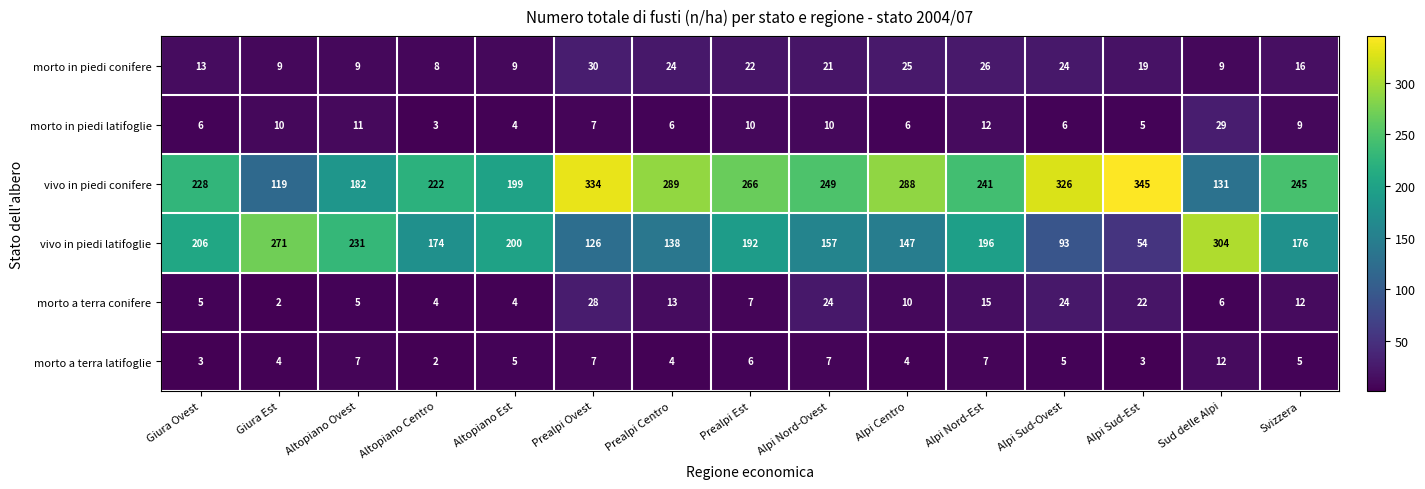

What is the approximate value of morto a terra latifoglie at Alpi Nord-Ovest, to the nearest 10?

10